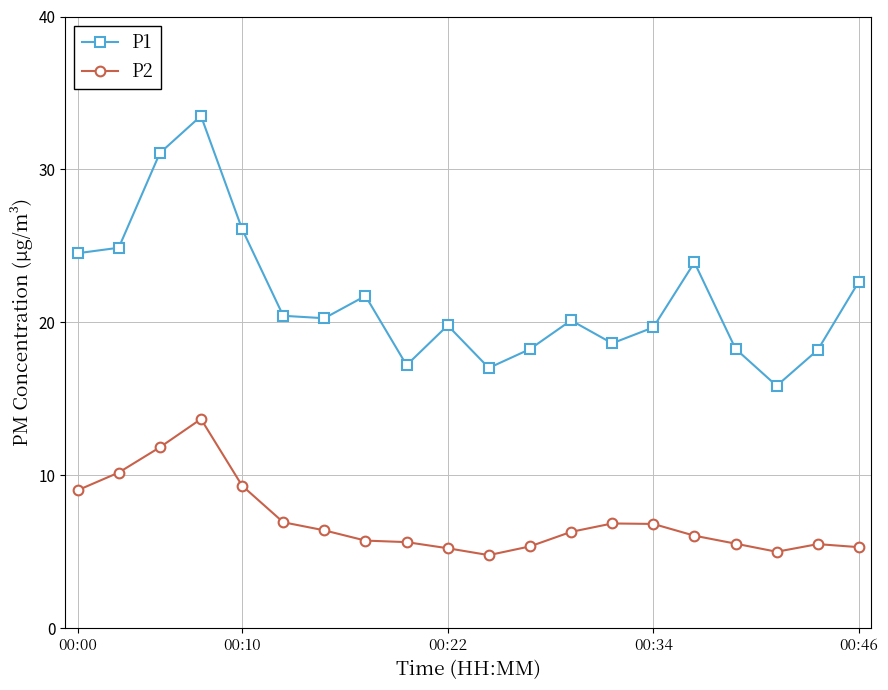

What is the highest value of the P2 series?

13.7